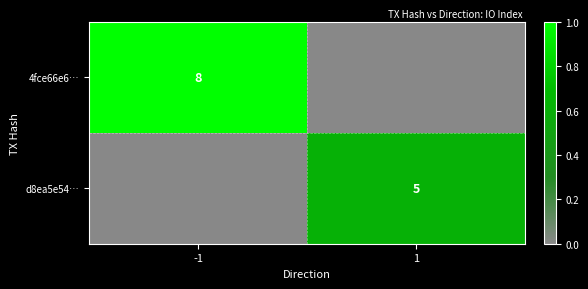

True or false: d8ea5e54… has a value of 0.6 at 1.

True